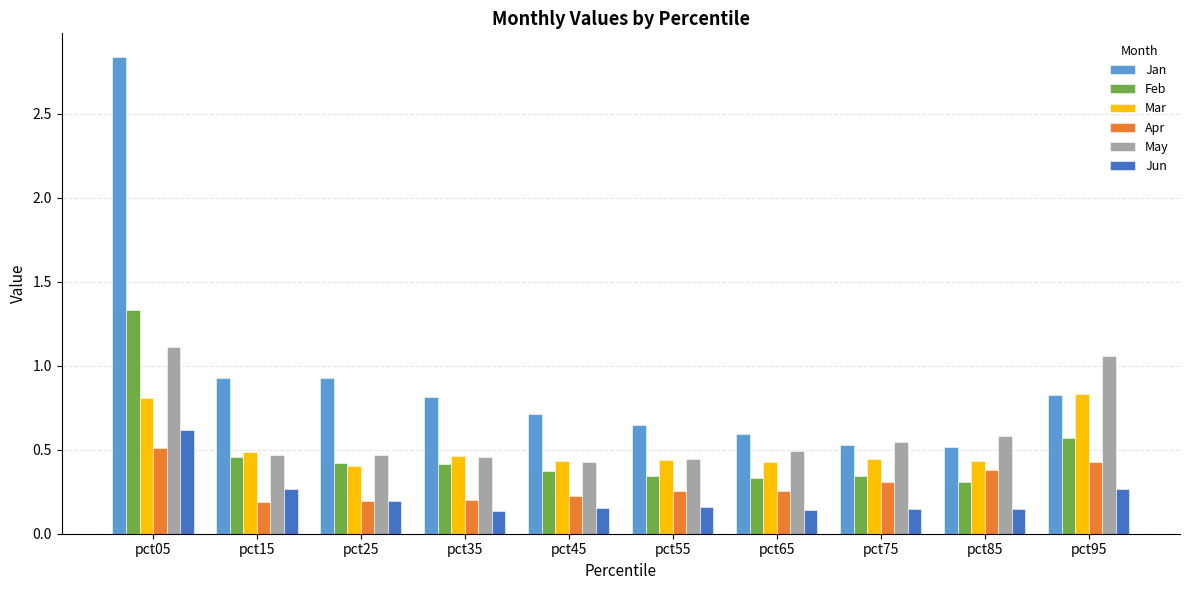

Which series has the largest total across all categories?

Jan